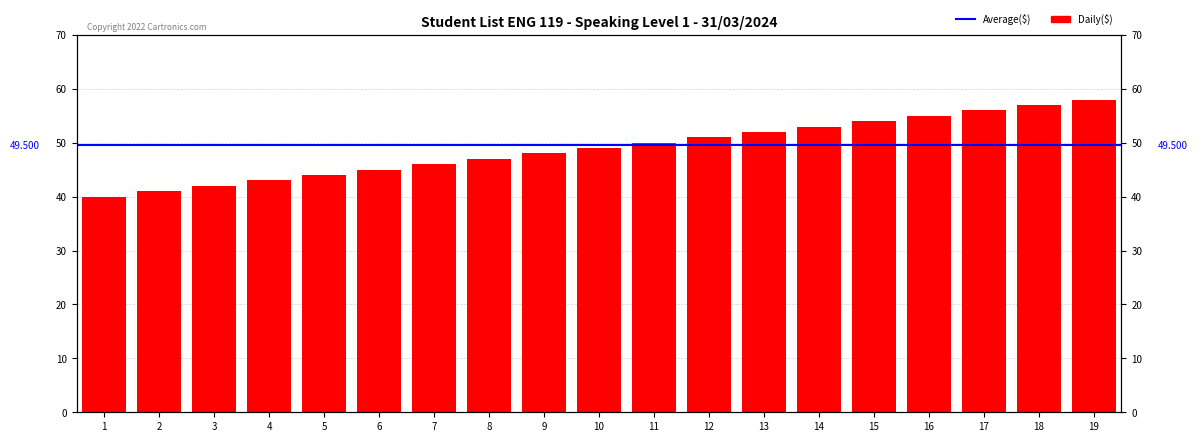

The value at 5 is 26. True or false?

False